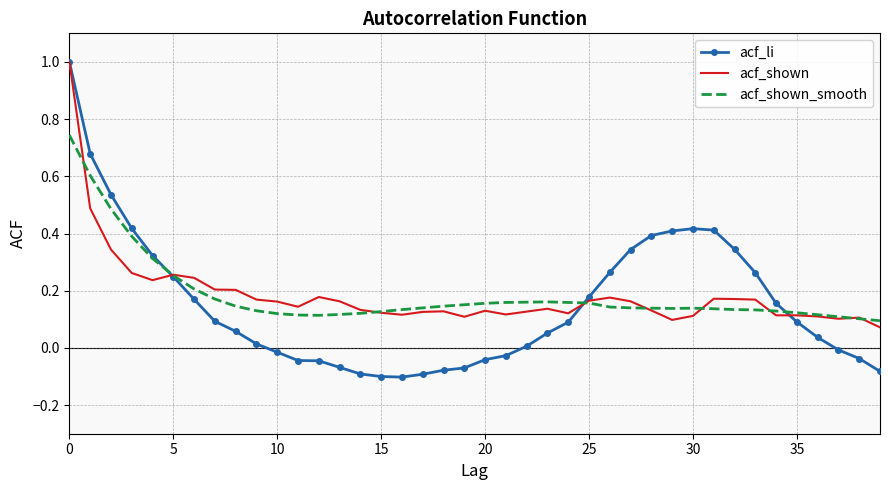

What is the maximum value shown in the chart?

1.0